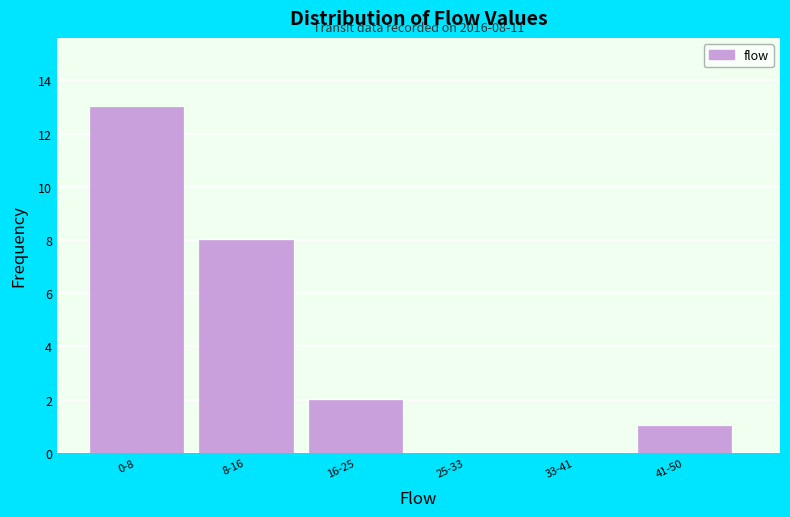

True or false: the data shows 13 at 0-8.

True